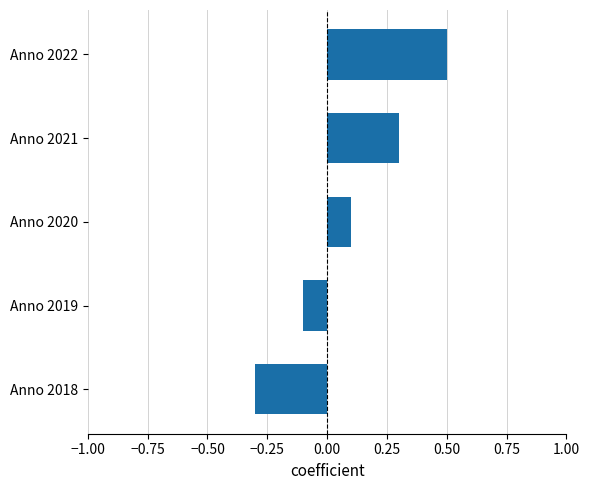

Count the values in the range 0 to 1.

3